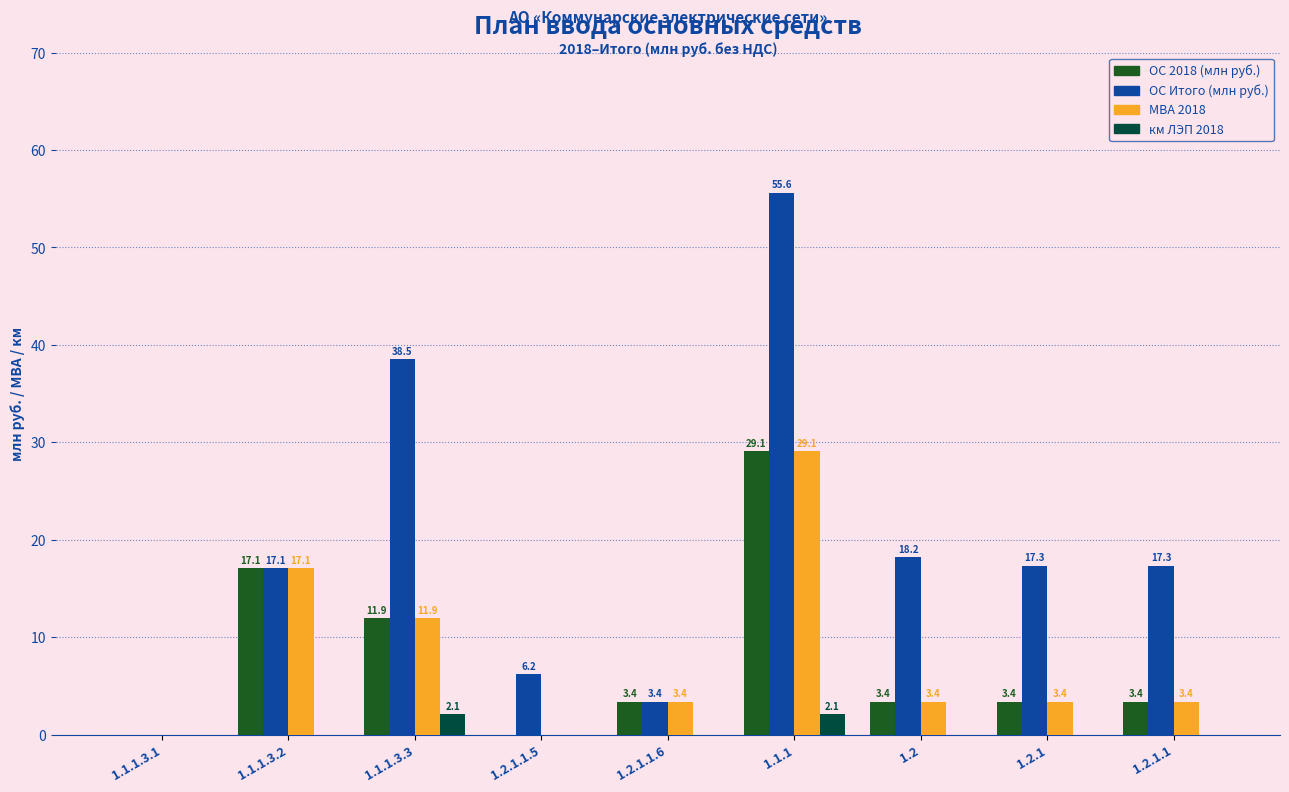

The ОС 2018 (млн руб.) series shows 17.7 at 1.2.1.1.5. True or false?

False